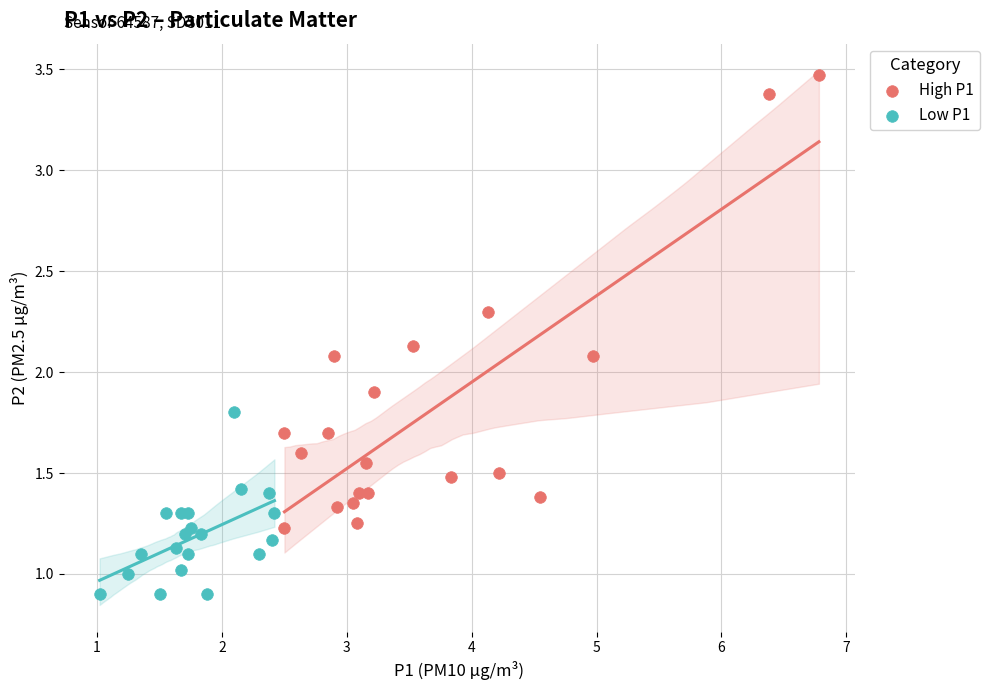

Which series has the largest Y range (max minus min)?

High P1